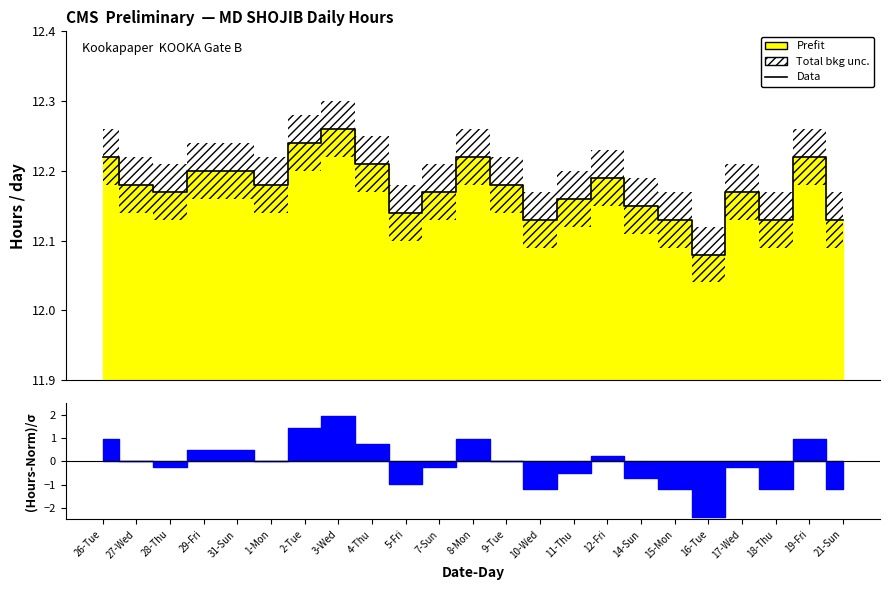

What is the greatest value displayed?

12.3